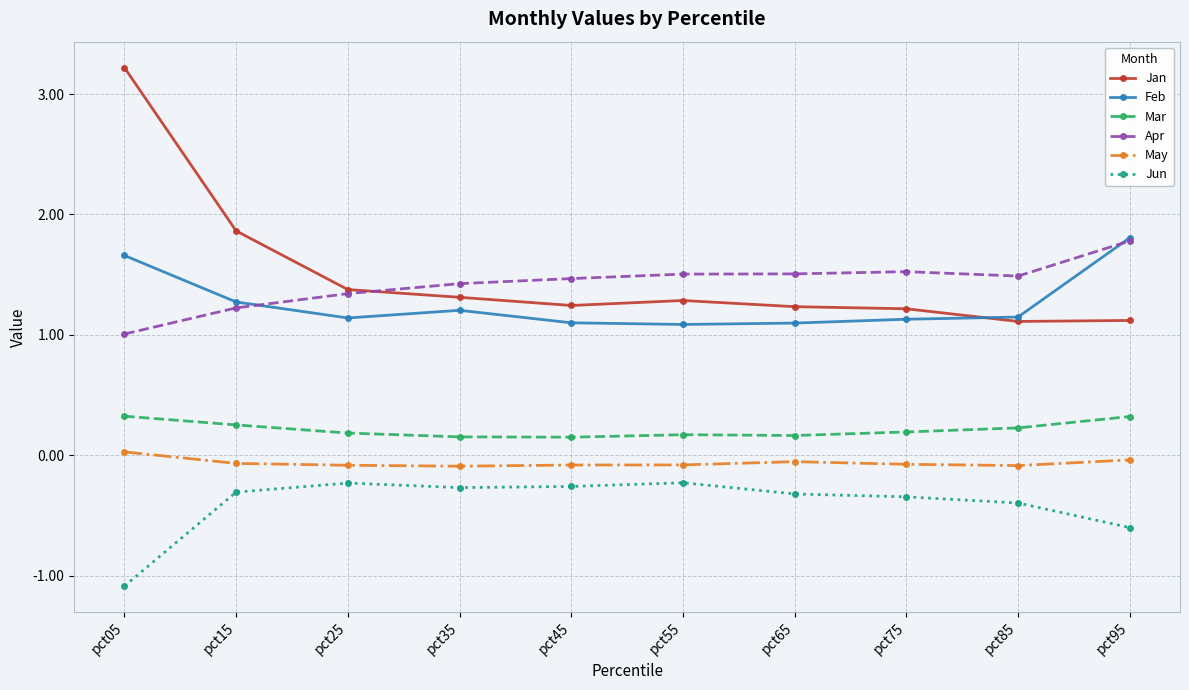

How many May values are between 0 and 1?

1